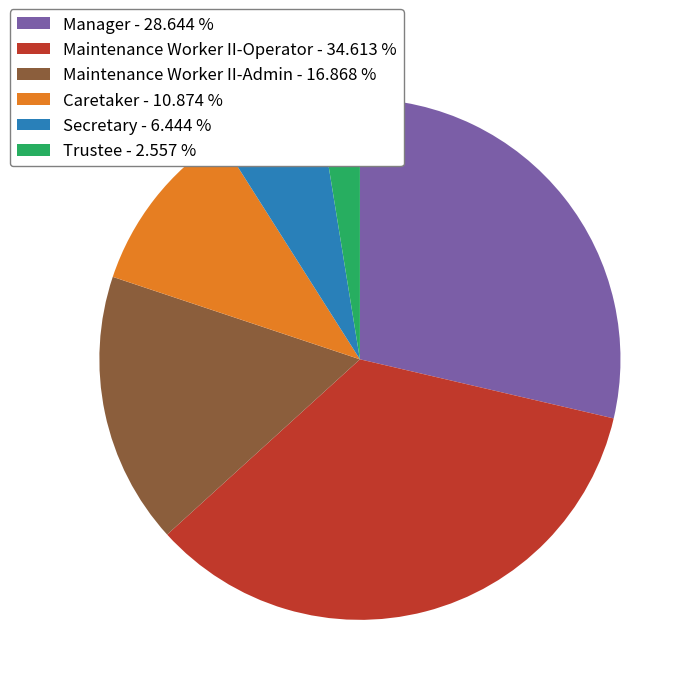

Rank the categories by value from lowest to highest.

Trustee, Secretary, Caretaker, Maintenance Worker II-Admin, Manager, Maintenance Worker II-Operator